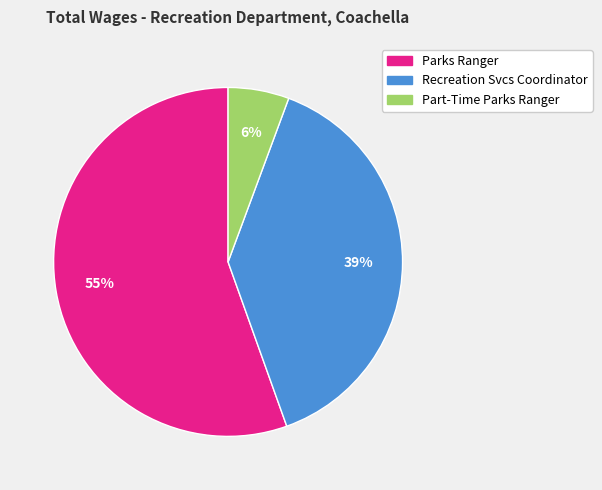

Which has a higher value, Part-Time Parks Ranger or Parks Ranger?

Parks Ranger